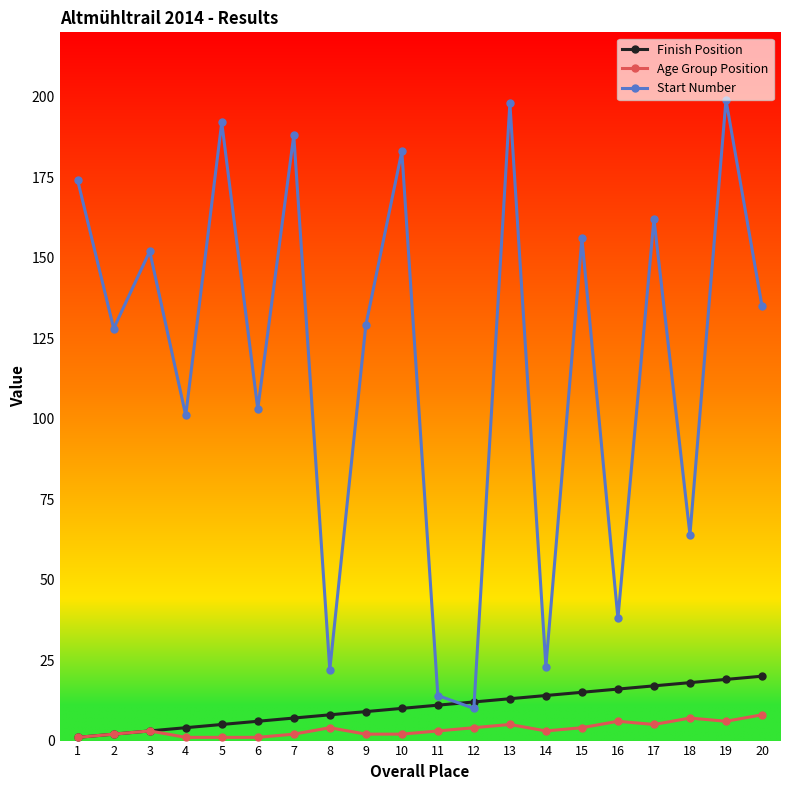

How many distinct data groups are displayed?

3